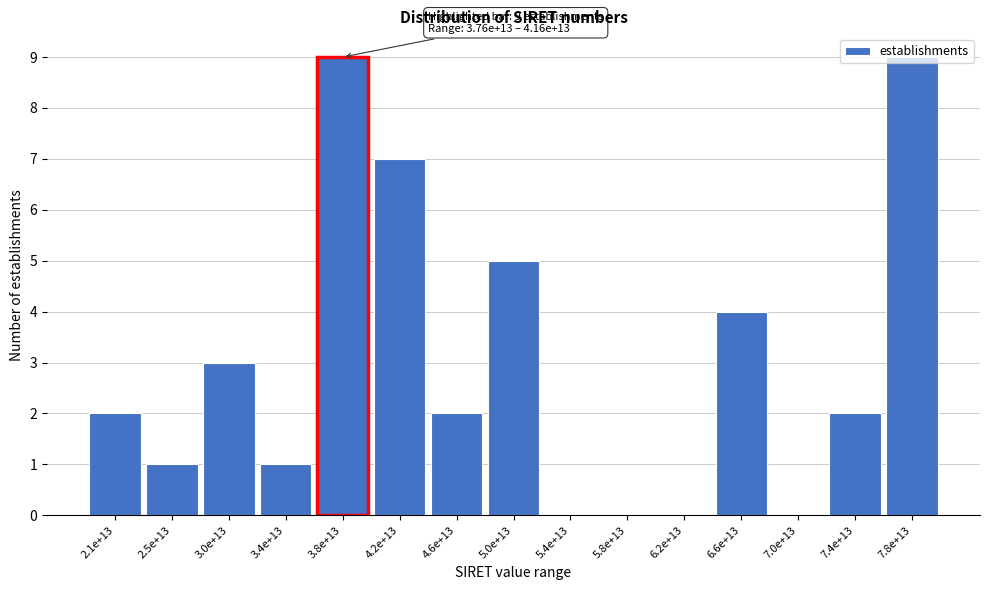

Which has a higher value, 3.8e+13 or 6.2e+13?

3.8e+13